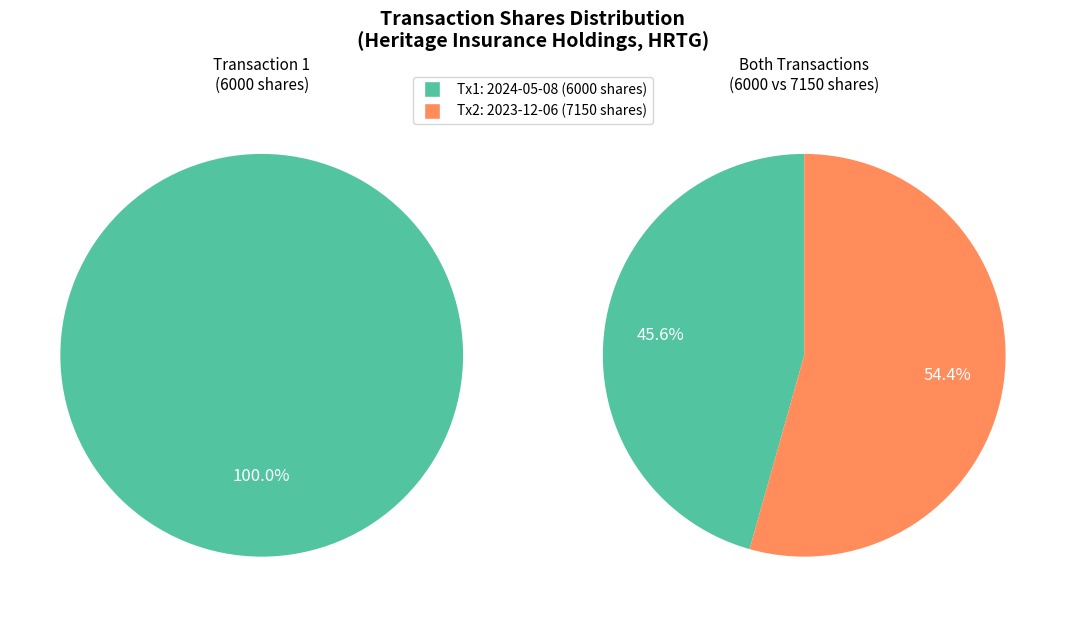

To the nearest percent, what is the combined percentage of 2023-12-06 (S) and 2024-05-08 (S)?

100%